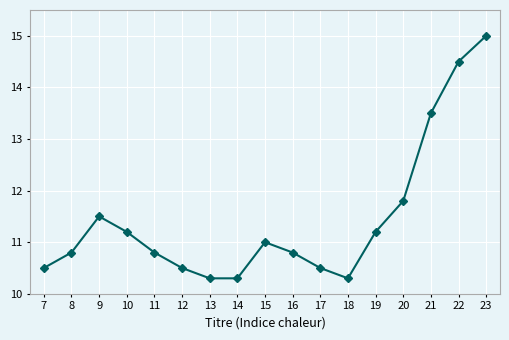

True or false: the data has more than 0 interior local peaks.

True